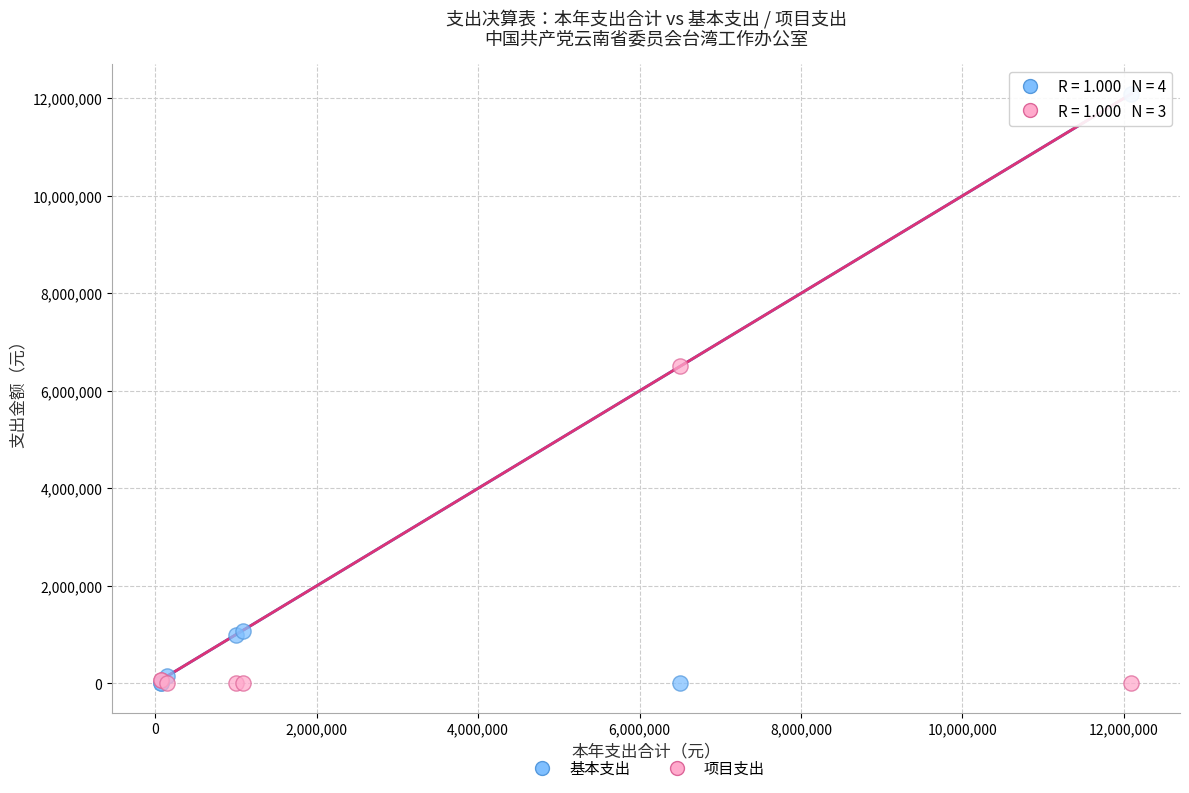

Which series reaches the maximum Y coordinate?

基本支出